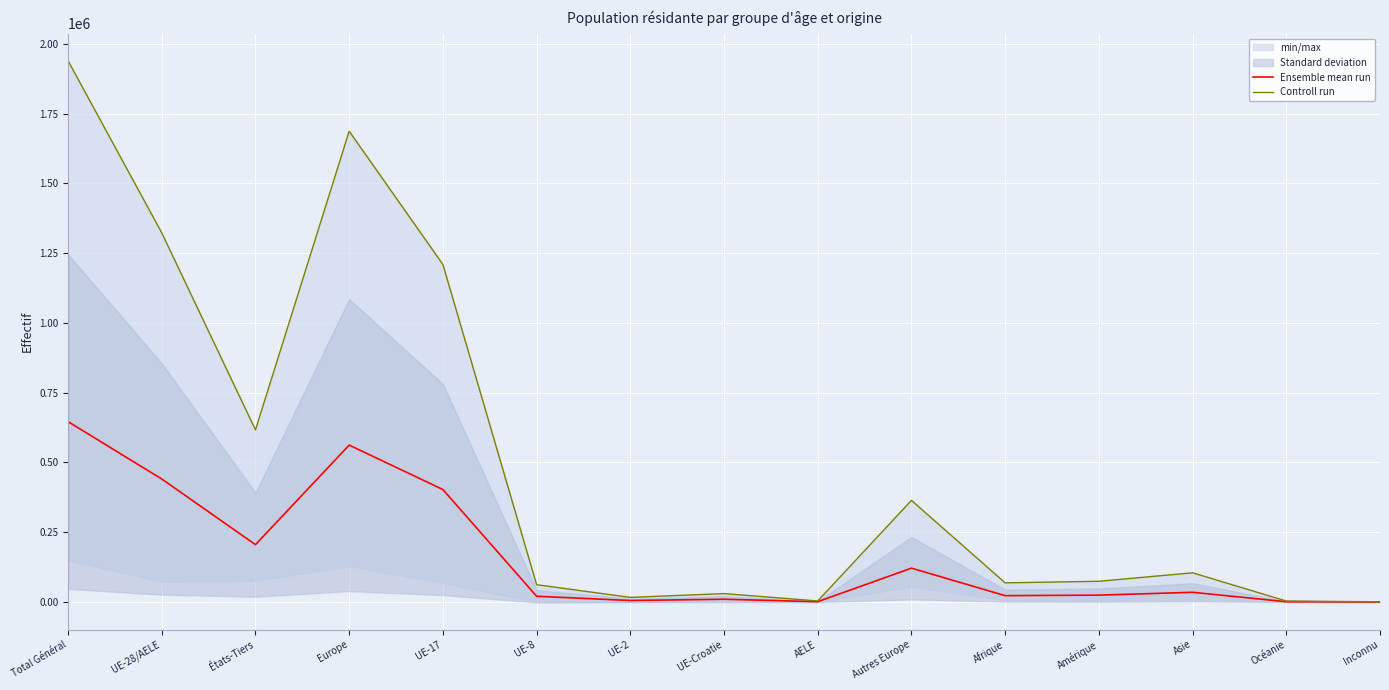

What is the lowest value of the Ensemble mean run series?

299.0